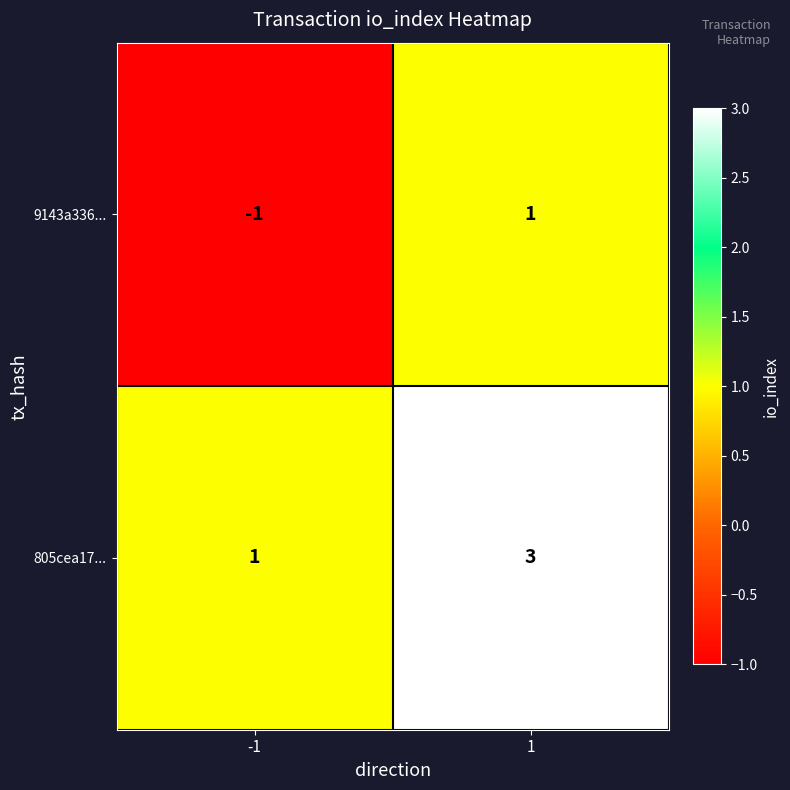

Which category has the lowest value across all series?

-1